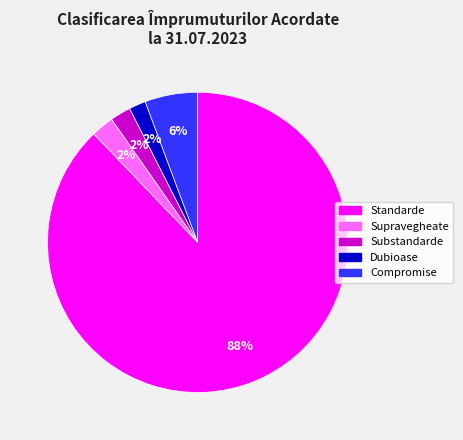

To the nearest percent, what is the difference between the Dubioase and Standarde slice percentages?

86%